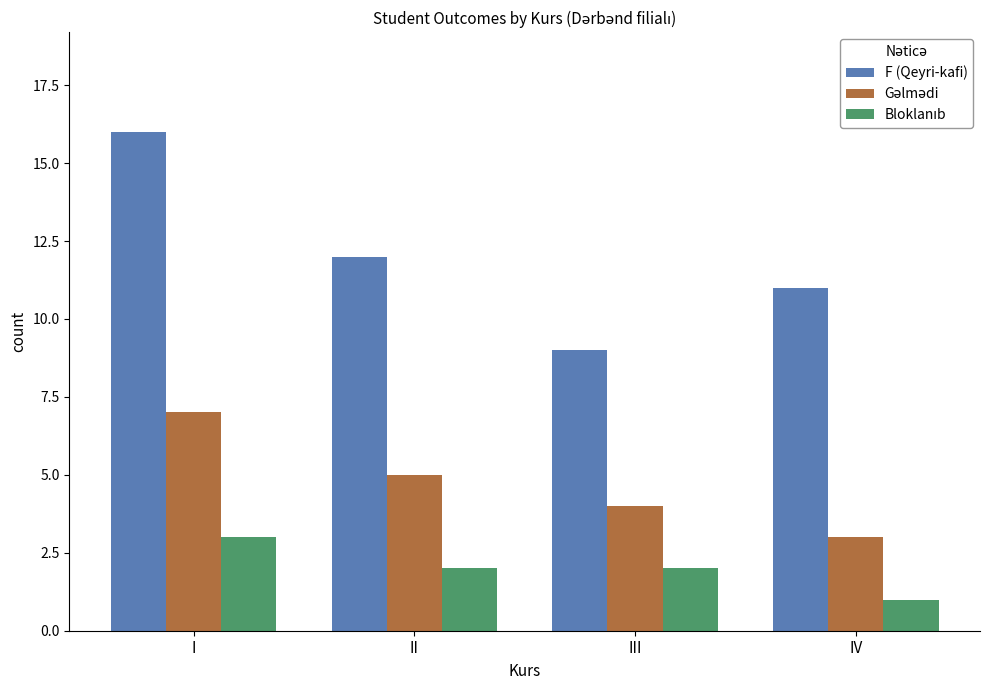

How many data points in F (Qeyri-kafi) are less than 12?

2